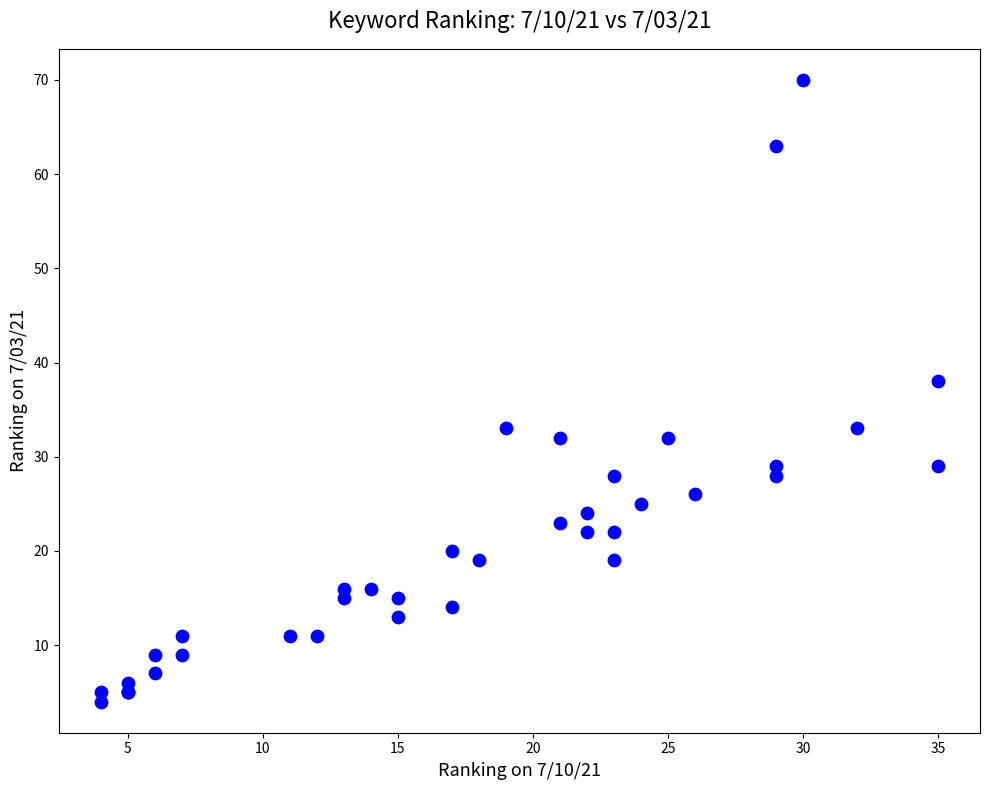

What Y value in the scatter plot is closest to 37?

38